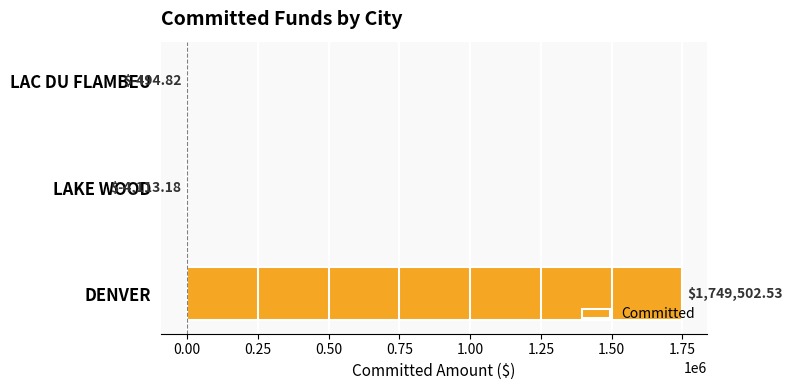

What is the change in value from LAKE WOOD to LAC DU FLAMBEU?

+3618.4